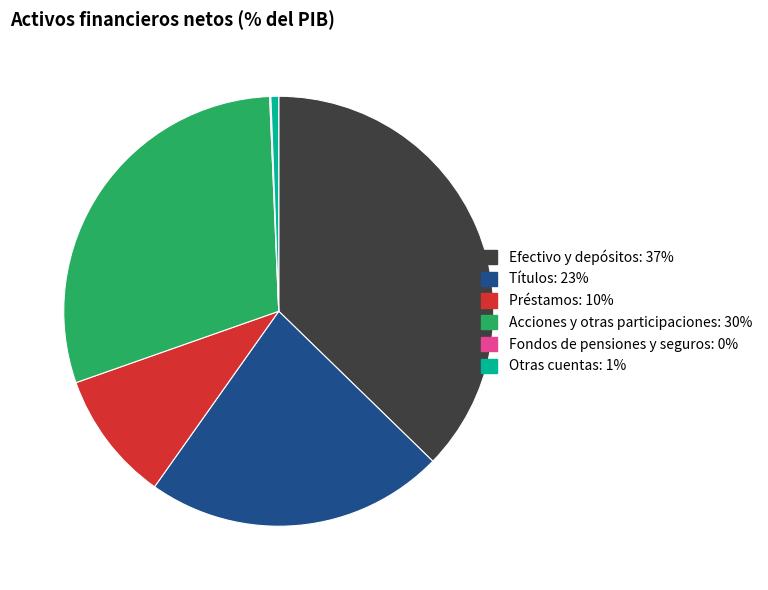

The Títulos slice represents 32% of the pie. True or false?

False